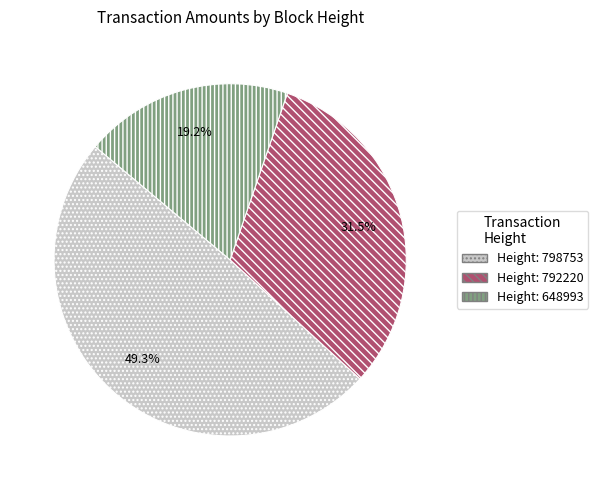

To the nearest percent, what is the average slice percentage?

33%